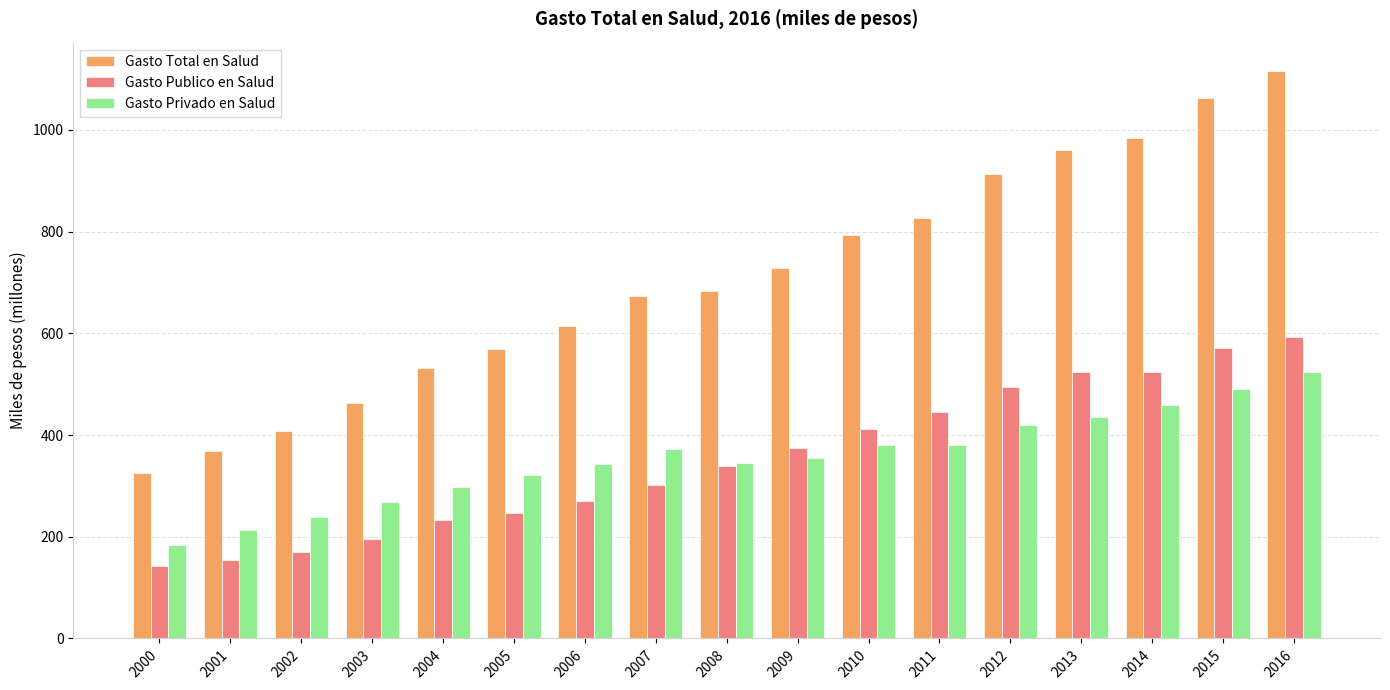

Rank the series by their maximum value, from lowest to highest.

Gasto Privado en Salud, Gasto Publico en Salud, Gasto Total en Salud